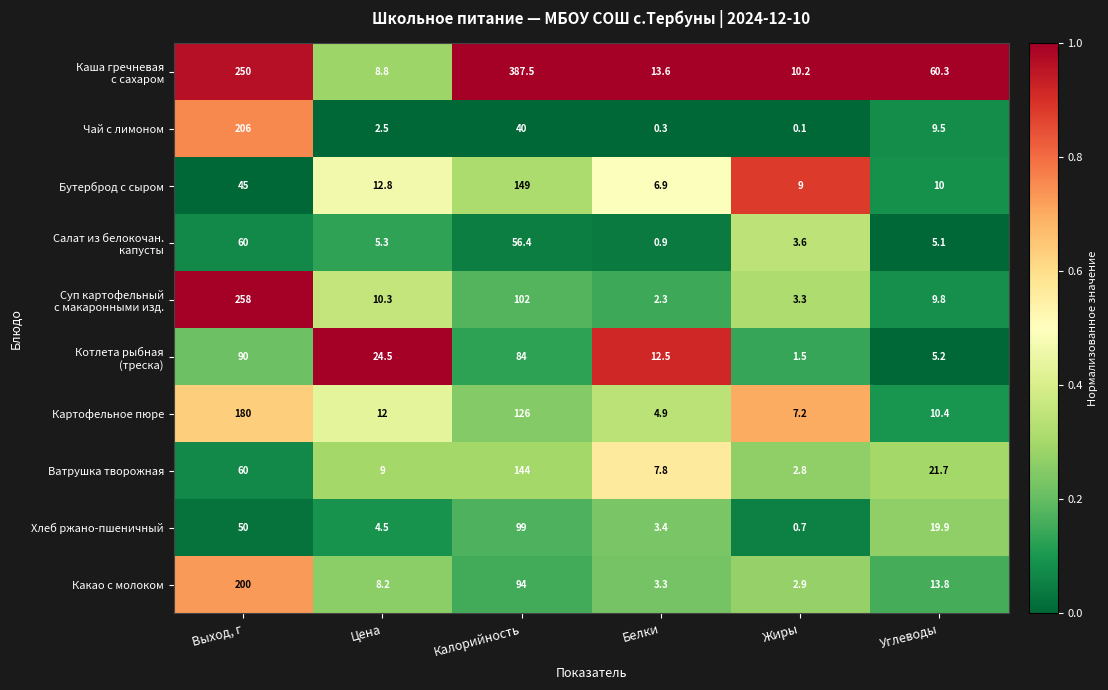

What is the sum of the Чай с лимоном values at Белки and Цена?

2.8